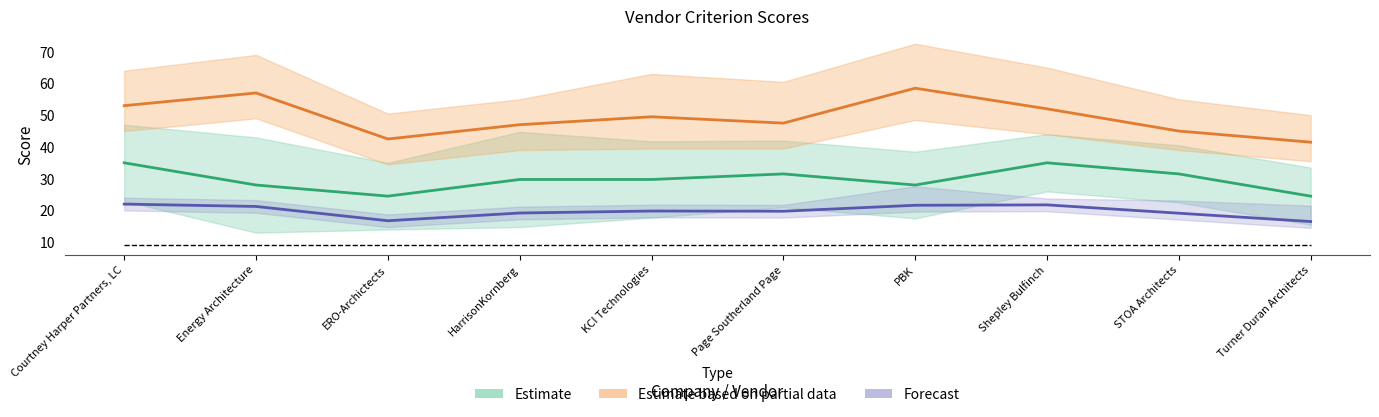

What is the value of the Criterion #4 point at the 2nd from the left?

8.0